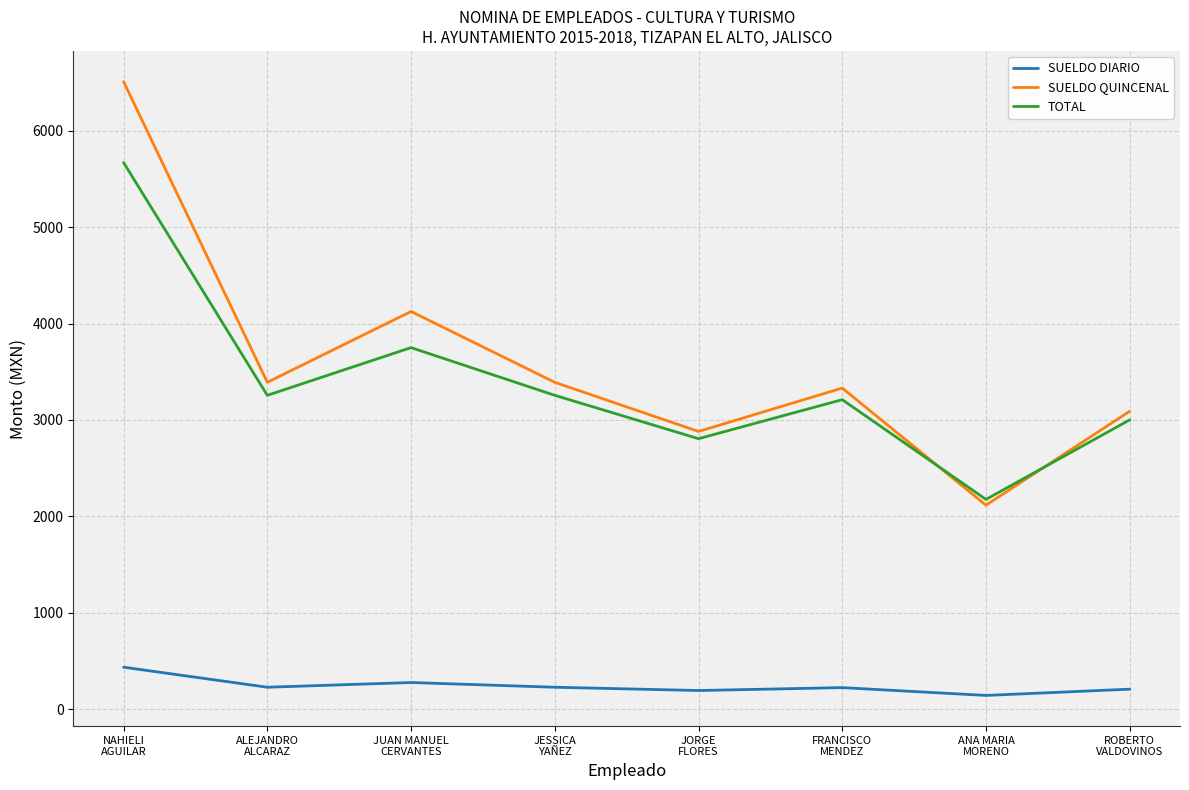

True or false: SUELDO DIARIO and TOTAL cross at least once.

False